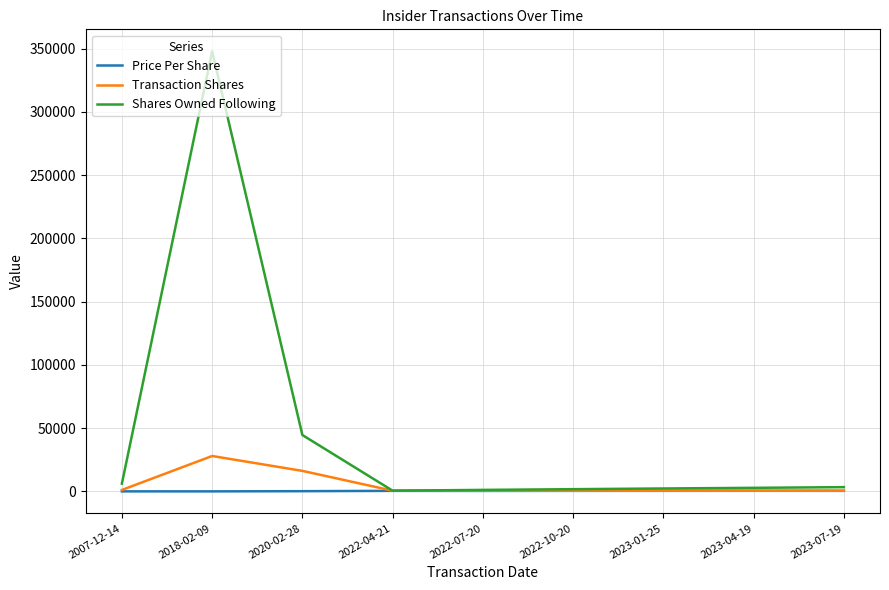

Where does the Transaction Shares series first go above 568?

2007-12-14